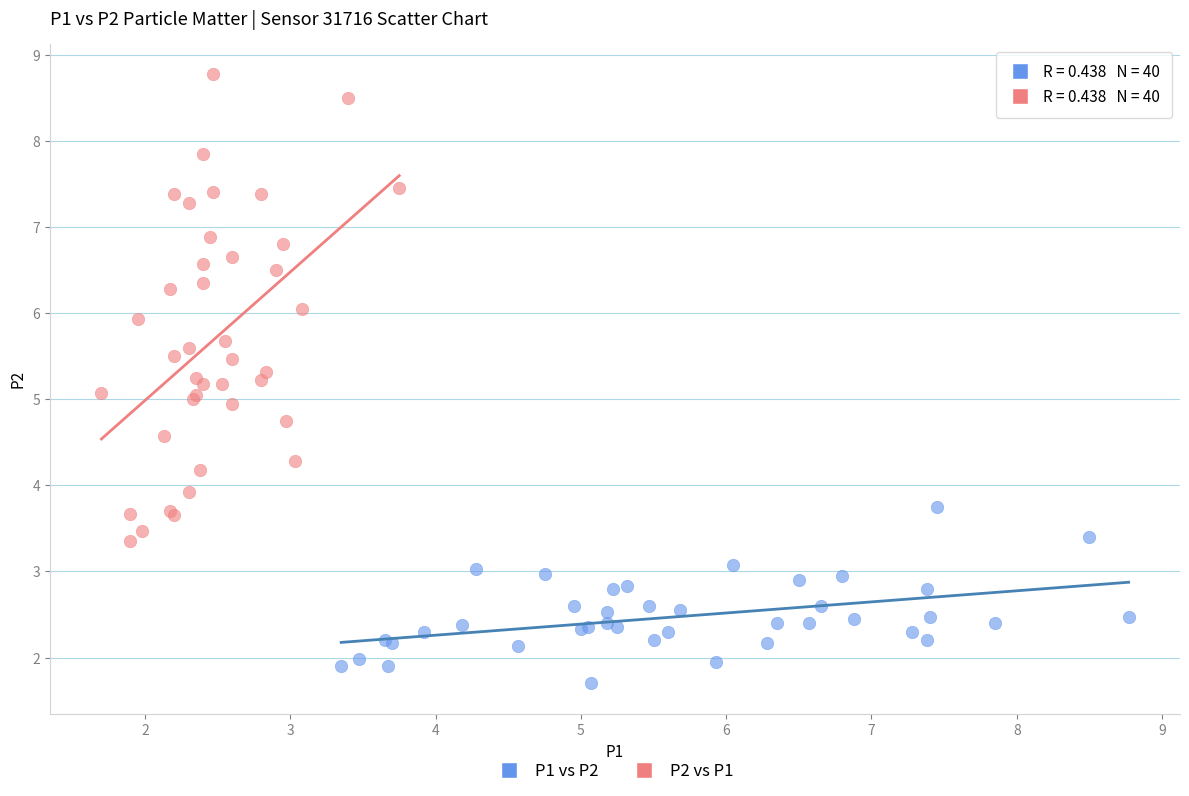

Which series reaches the maximum Y coordinate?

P2 vs P1